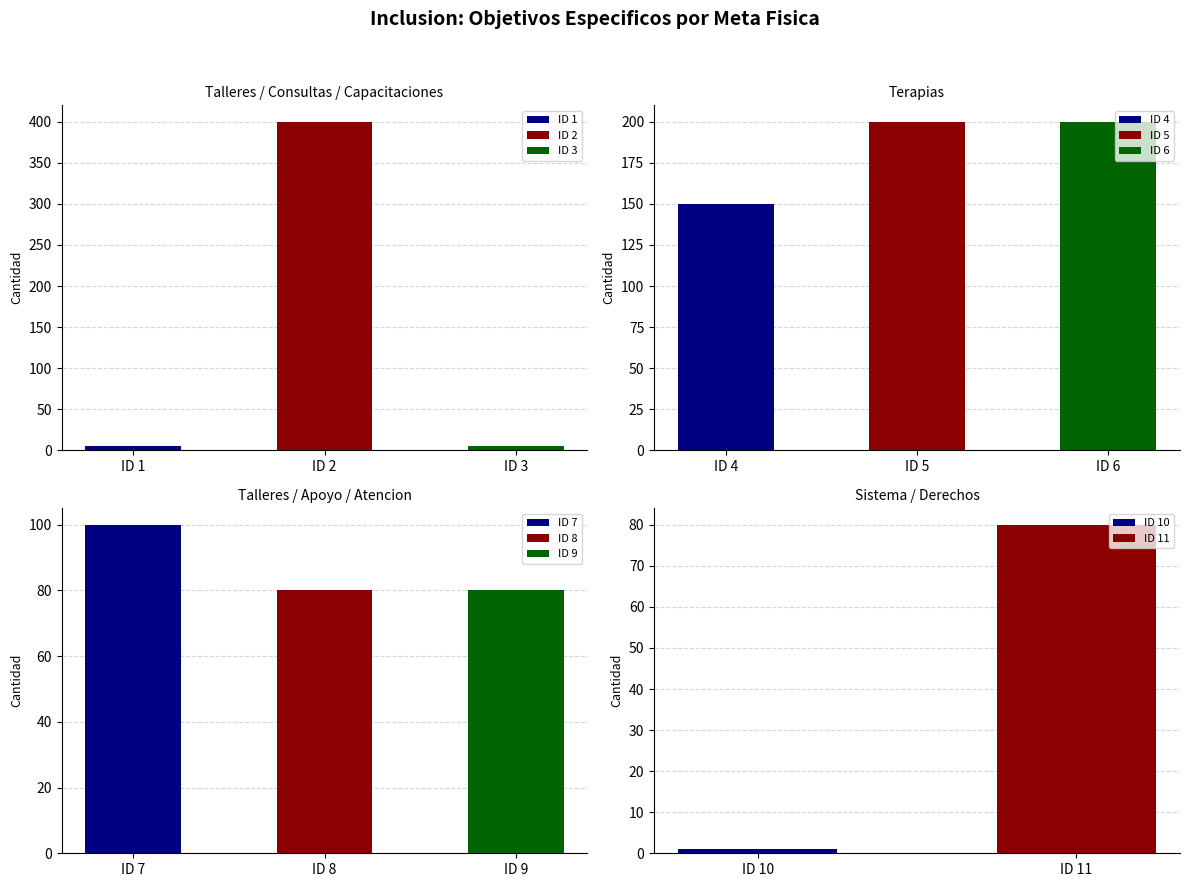

Where does the data first go above 80?

2